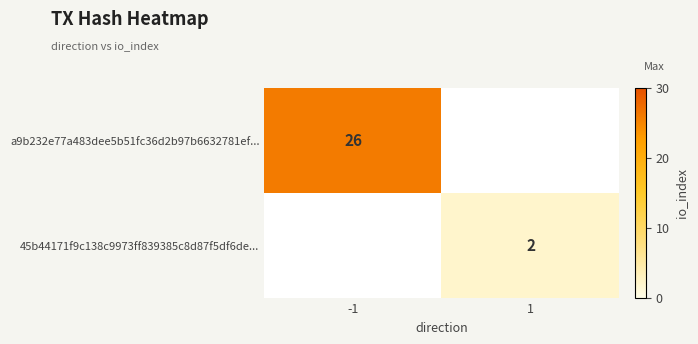

The 45b44171f9c138c9973ff839385c8d87f5df6de... series shows 2 at 1. True or false?

True